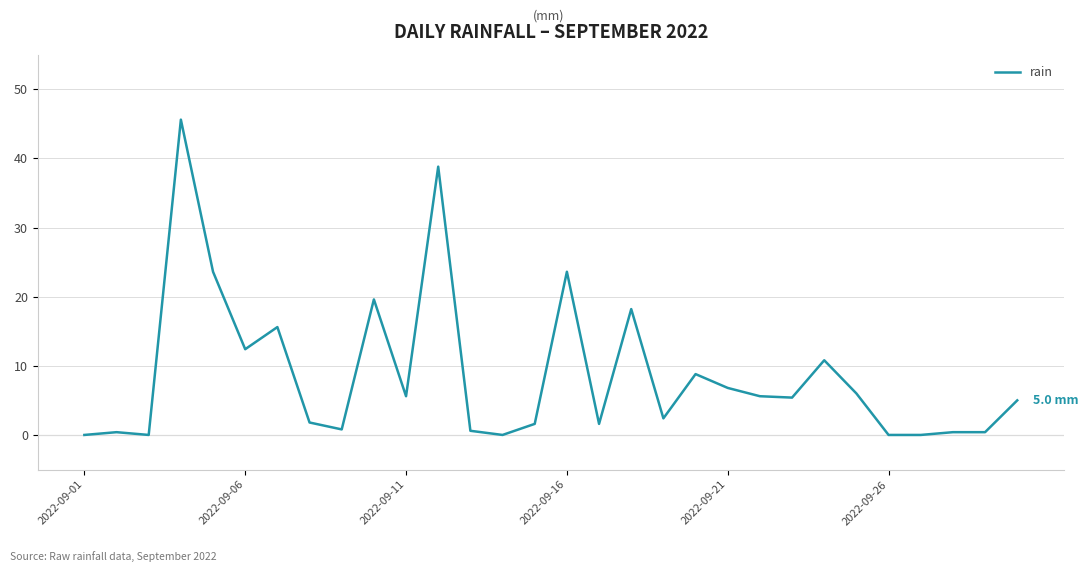

What is the difference between the maximum and minimum values?

45.6